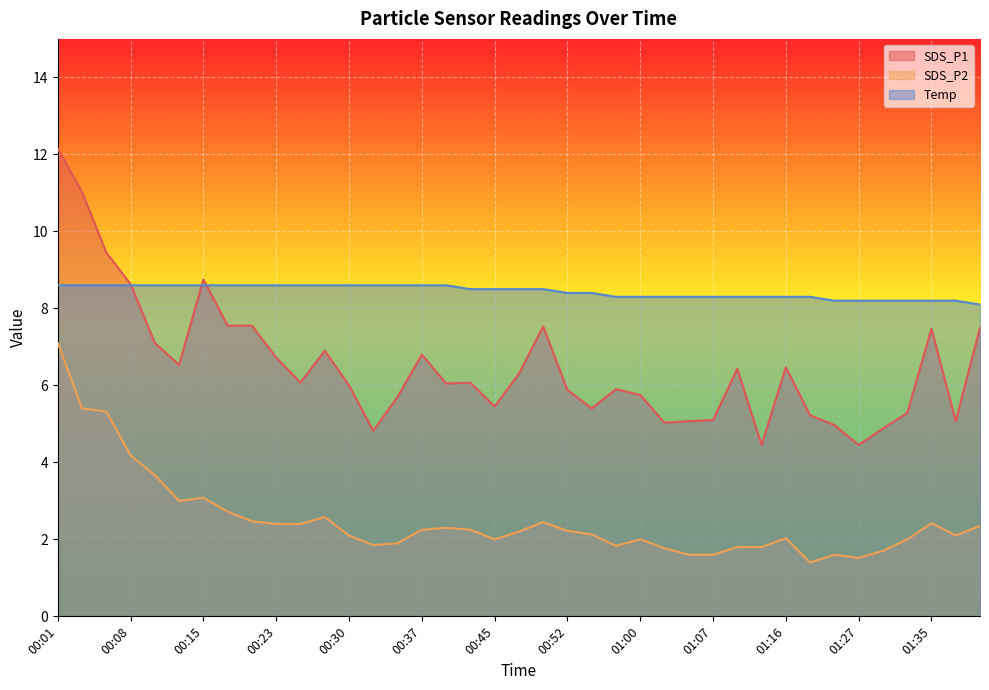

After their last crossing, which series has the higher values: SDS_P1 or Temp?

Temp